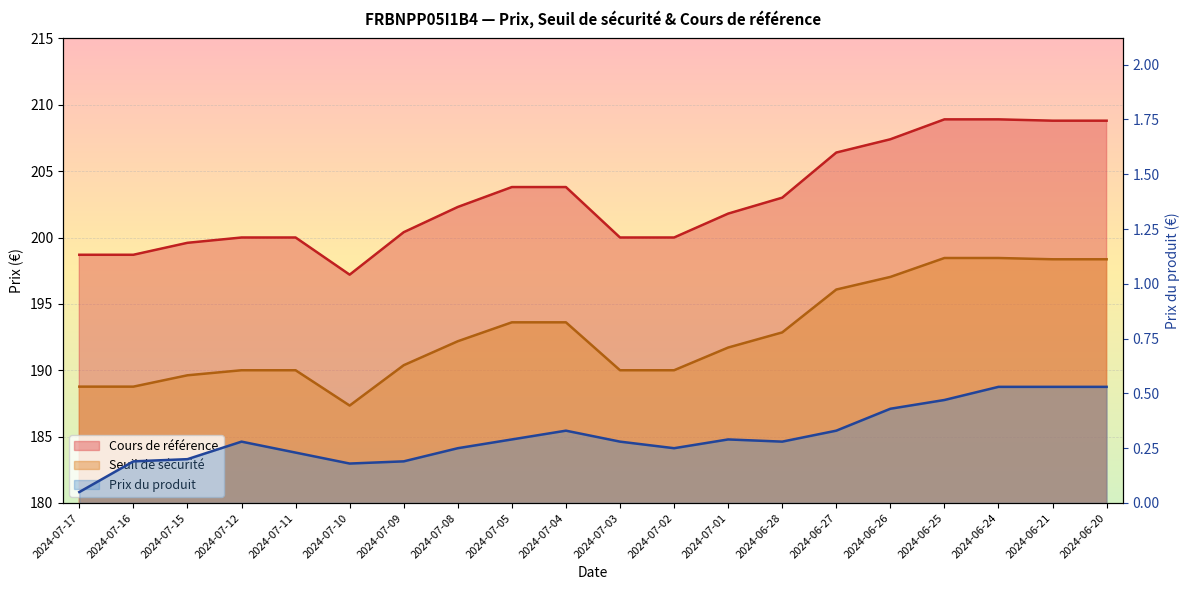

True or false: Cours de référence and Prix du produit cross at least once.

False